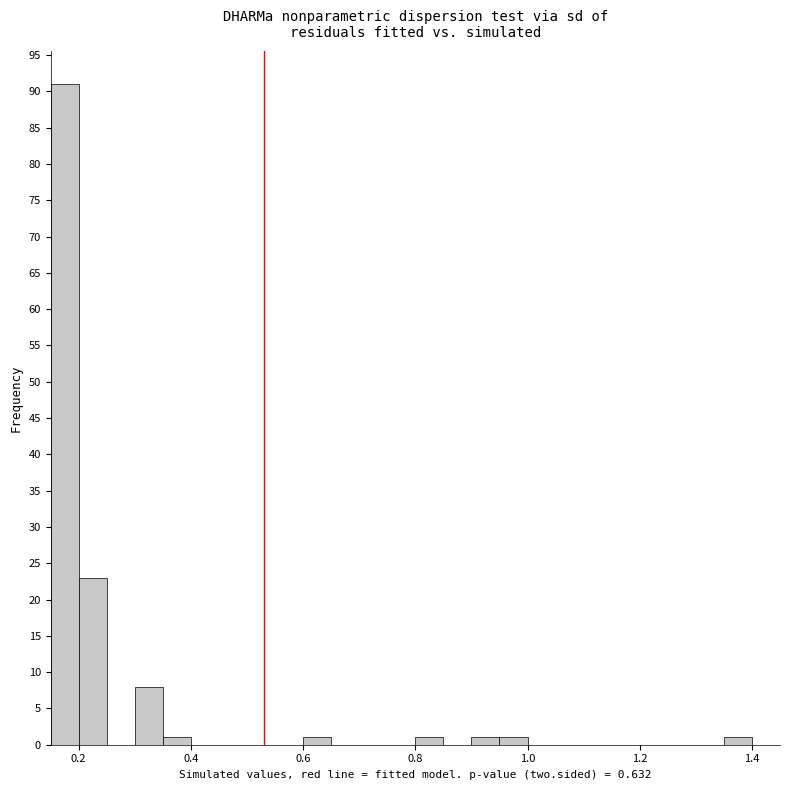

Around what value on the x-axis is the tallest bar? Give the approximate position of its centre, as read against the axis.

0.18